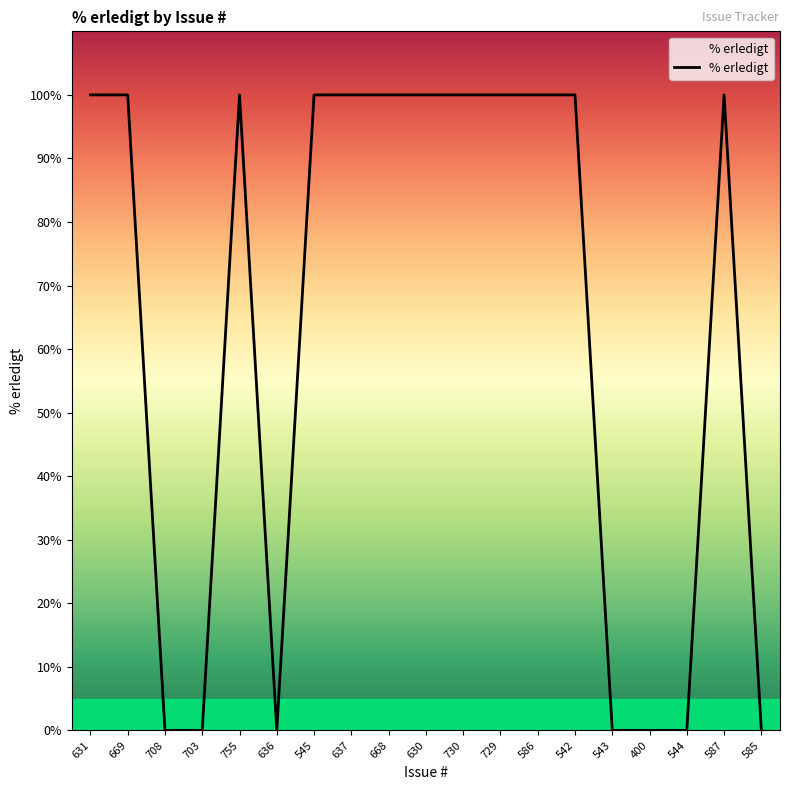

What position from the left is 543?

15